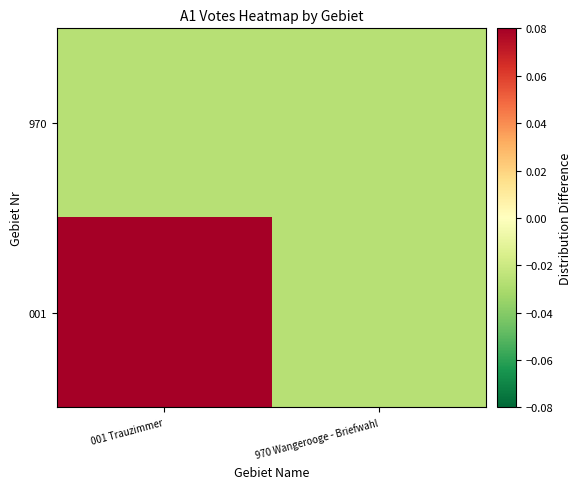

Reading left to right, extract all data points from this chart.

001: 001 Trauzimmer=0.1	970 Wangerooge - Briefwahl=-0.0
970: 001 Trauzimmer=-0.0	970 Wangerooge - Briefwahl=-0.0